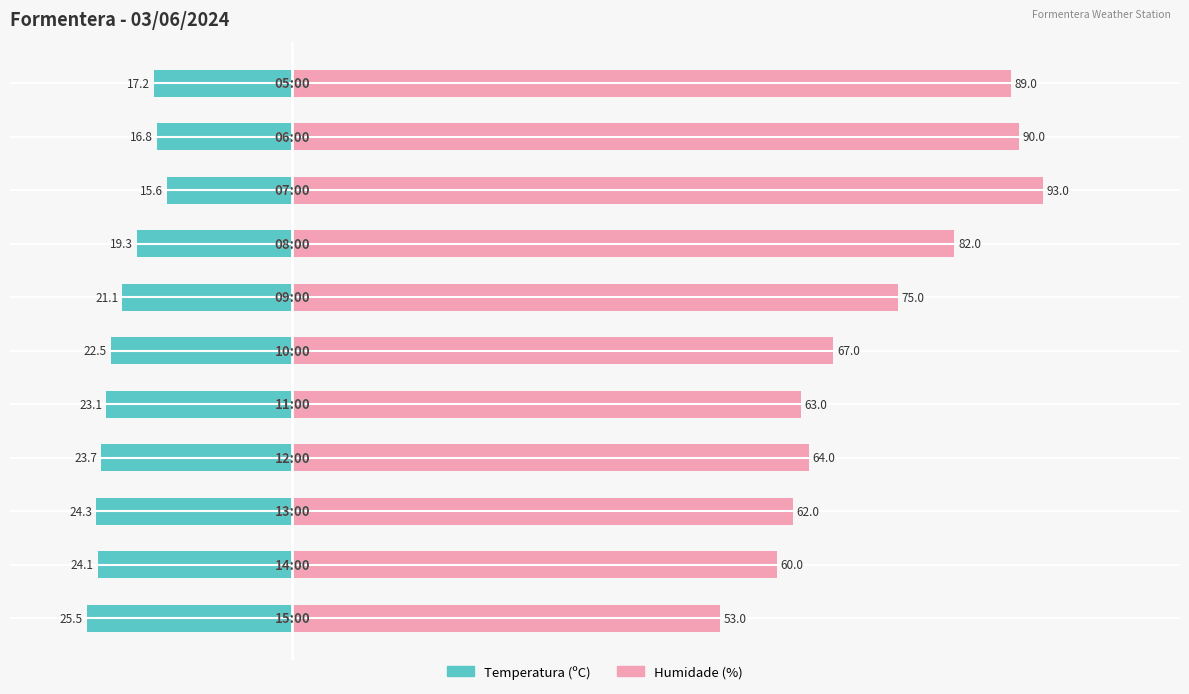

Are the bars grouped side by side (vs. stacked)?

Yes